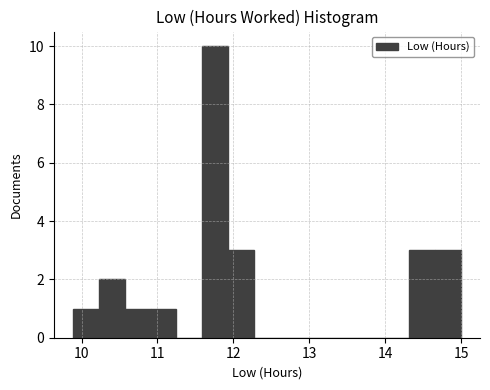

Around what value on the x-axis is the tallest bar? Give the approximate position of its centre, as read against the axis.

11.8